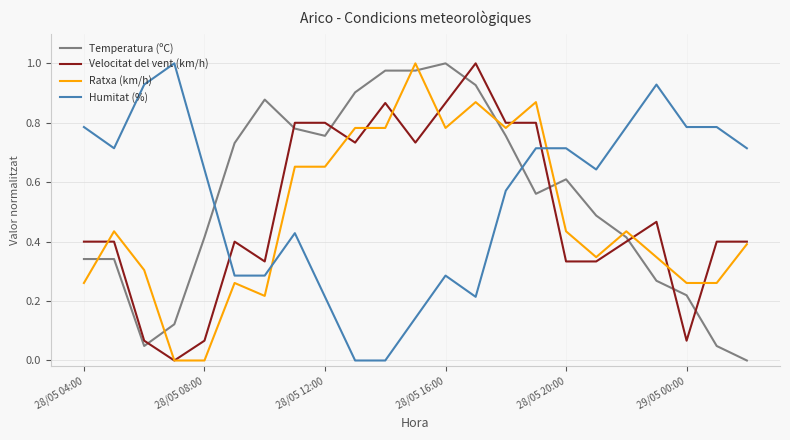

Which series ends up on top after the final intersection of Velocitat del vent (km/h) and Temperatura (ºC)?

Velocitat del vent (km/h)